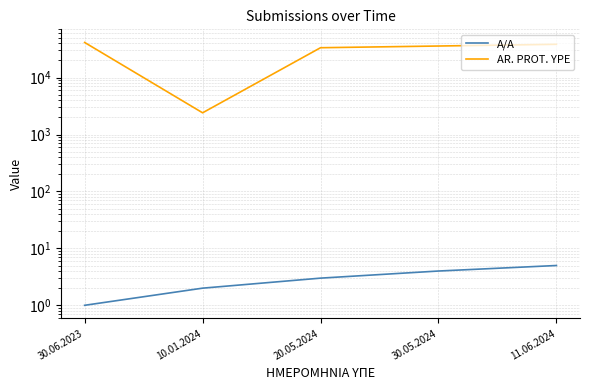

Which series changed the most between 10.01.2024 and 11.06.2024?

AR. PROT. YPE